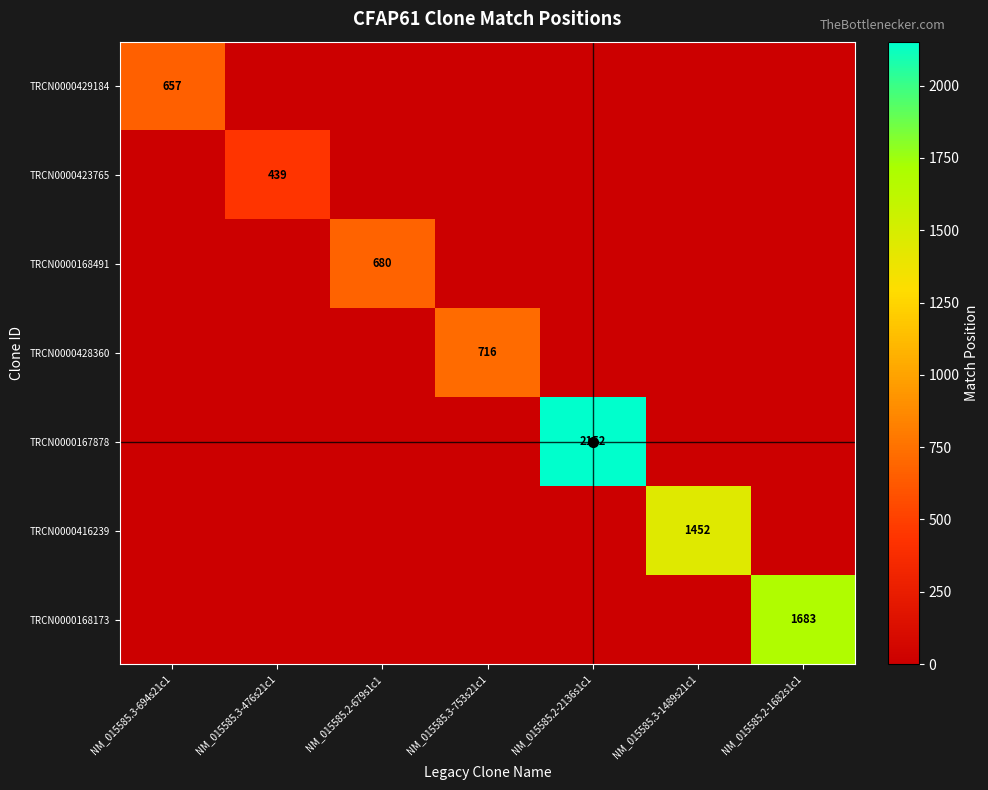

At which label does TRCN0000167878 reach its minimum?

NM_015585.3-694s21c1